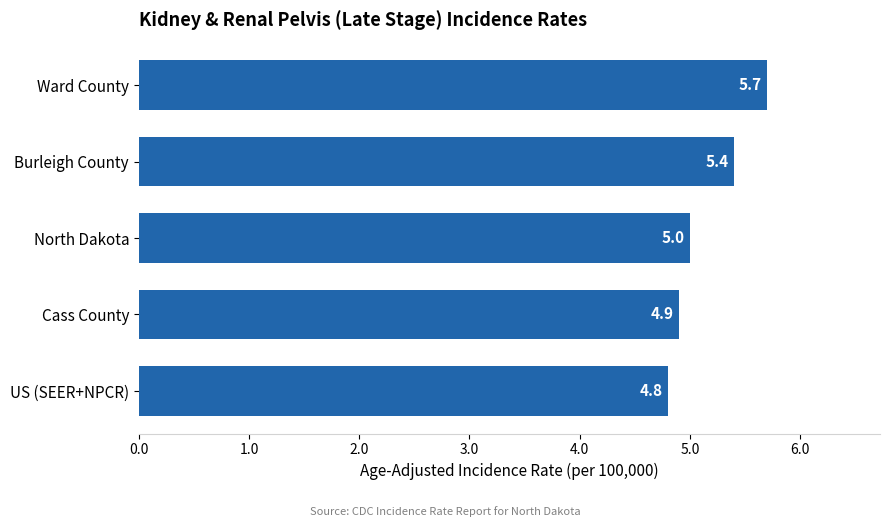

List the labels in order of value, smallest first.

US (SEER+NPCR), Cass County, North Dakota, Burleigh County, Ward County